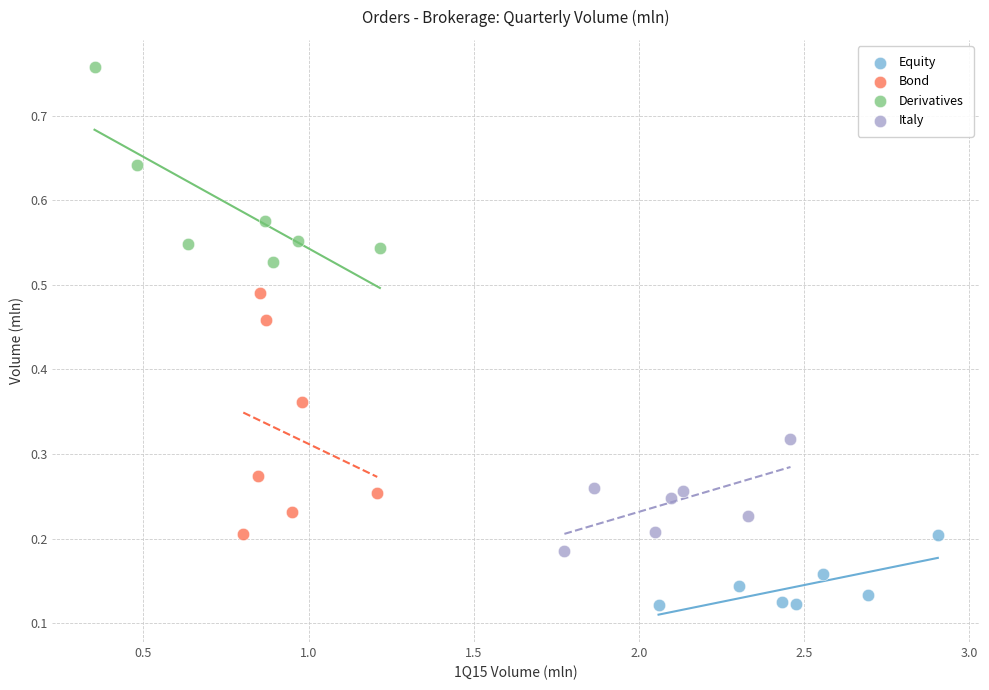

Which series has the largest Y range (max minus min)?

Bond